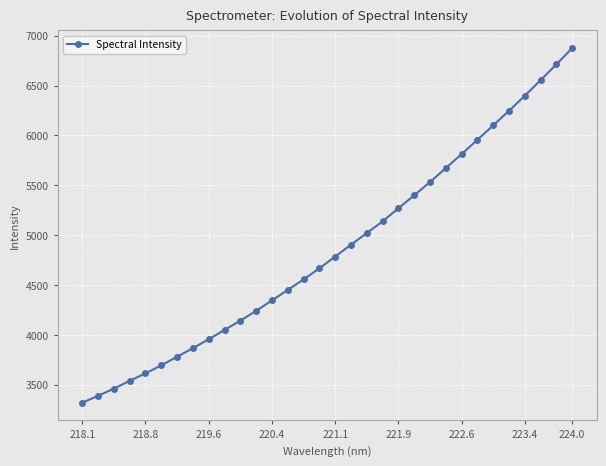

What is the smallest value displayed?

3319.3